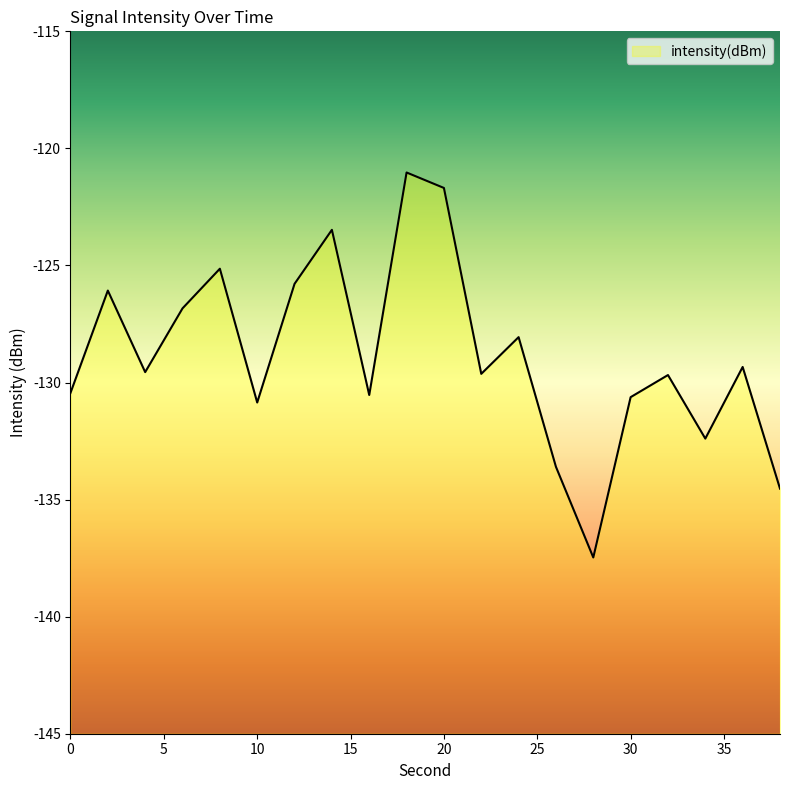

What is the sum of all values?

-2576.7